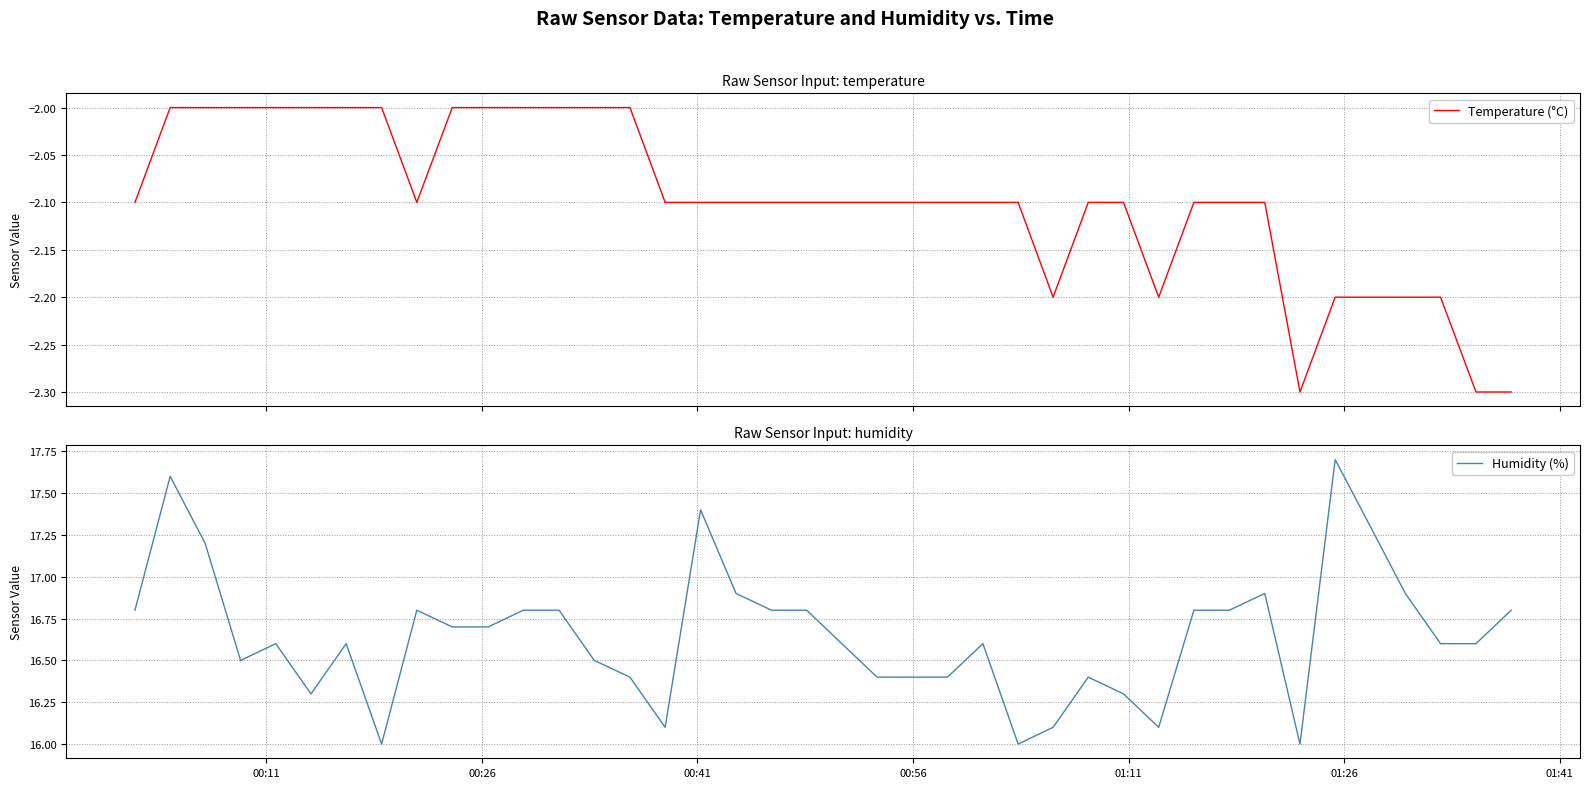

What is the difference between the maximum and minimum values in the Humidity (%) series?

1.7